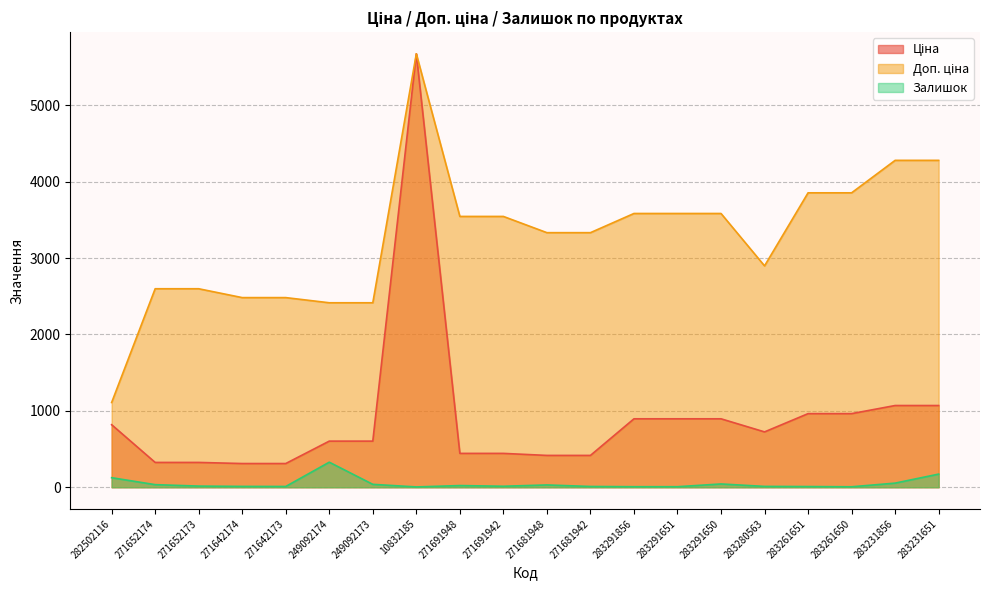

Between 271652173 and 283291651, which series saw the biggest shift?

Доп. ціна